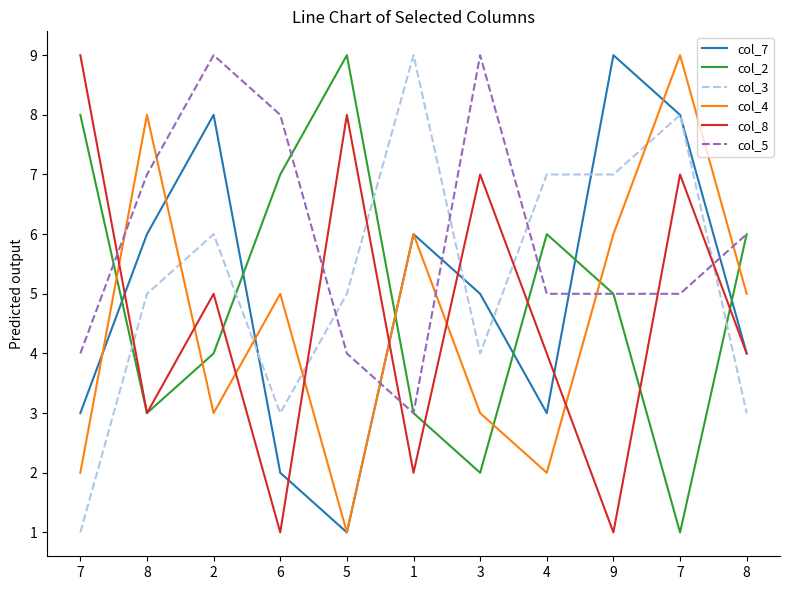

What are all the series names shown in the legend?

col_7, col_2, col_3, col_4, col_8, col_5